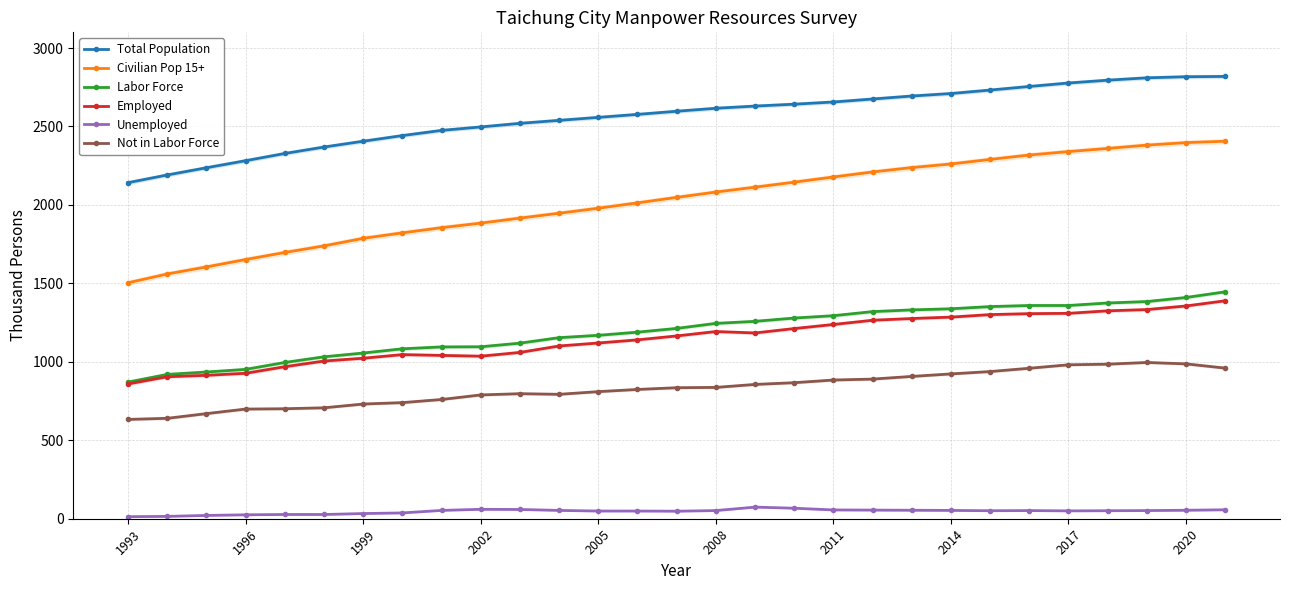

How many interior local peaks does the Not in Labor Force series have?

2